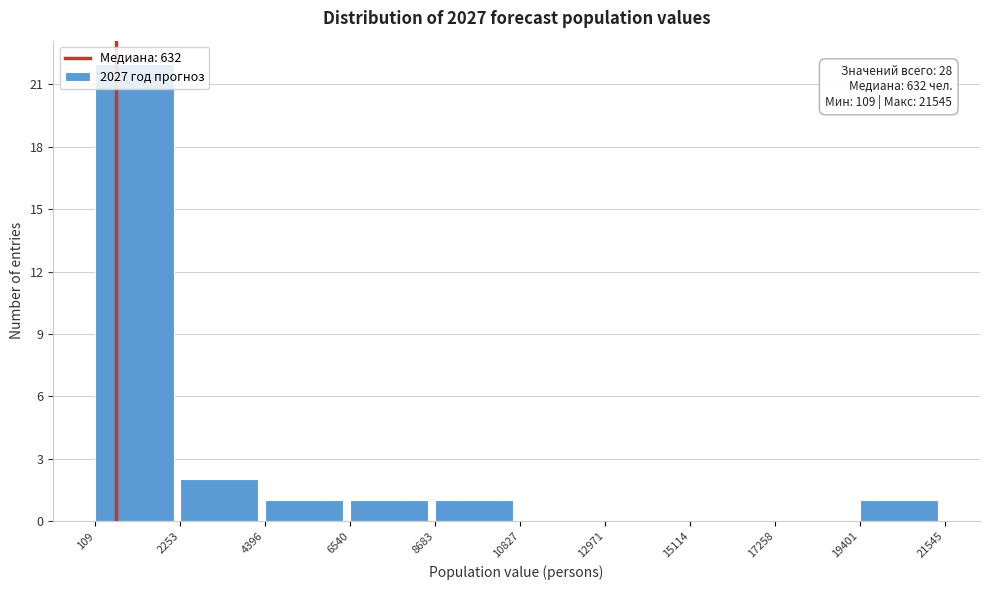

Over which range of the x-axis is the bar tallest?

109 to 2253